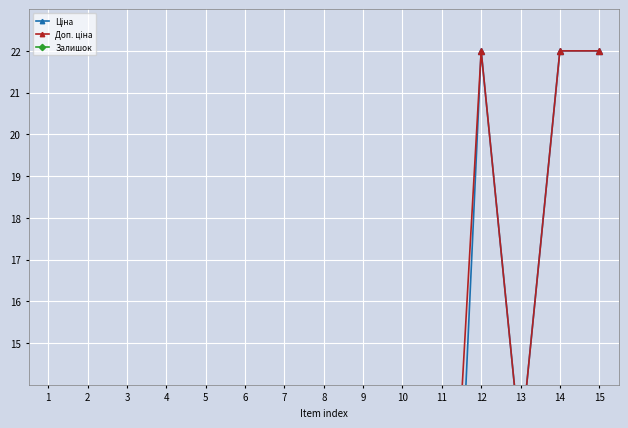

What is the sum of all Ціна values?

88.6